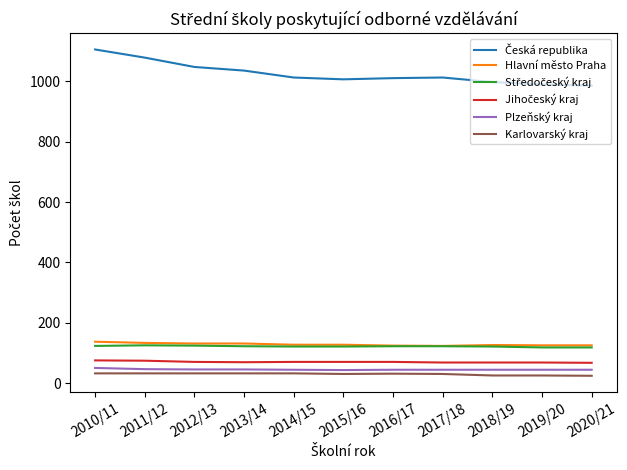

What is the minimum value for Plzeňský kraj?

43